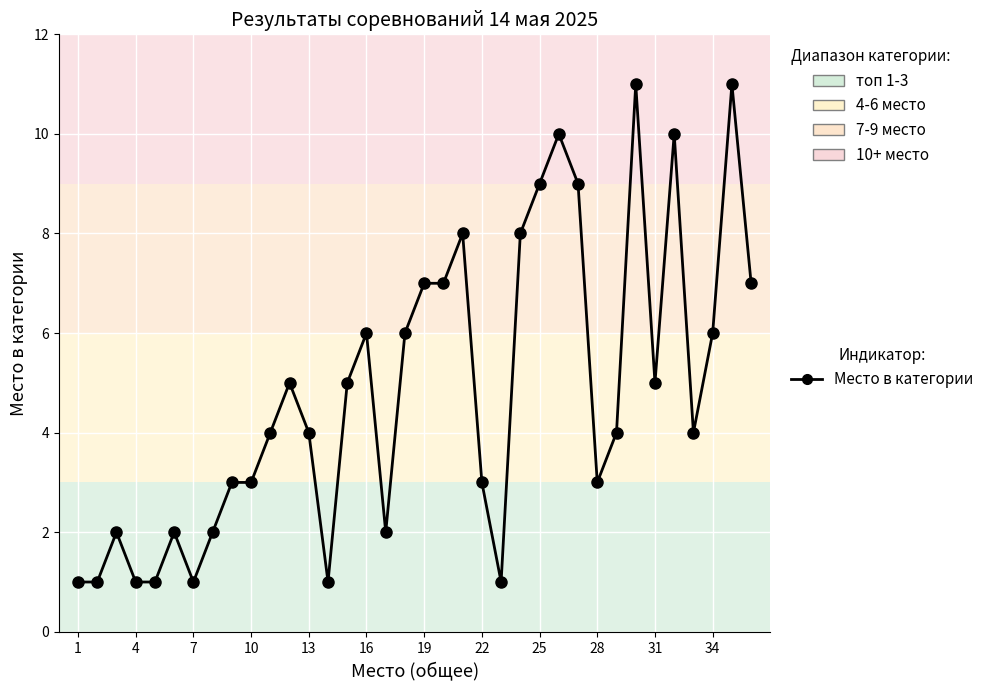

Does the chart display data point markers on the line(s)?

Yes